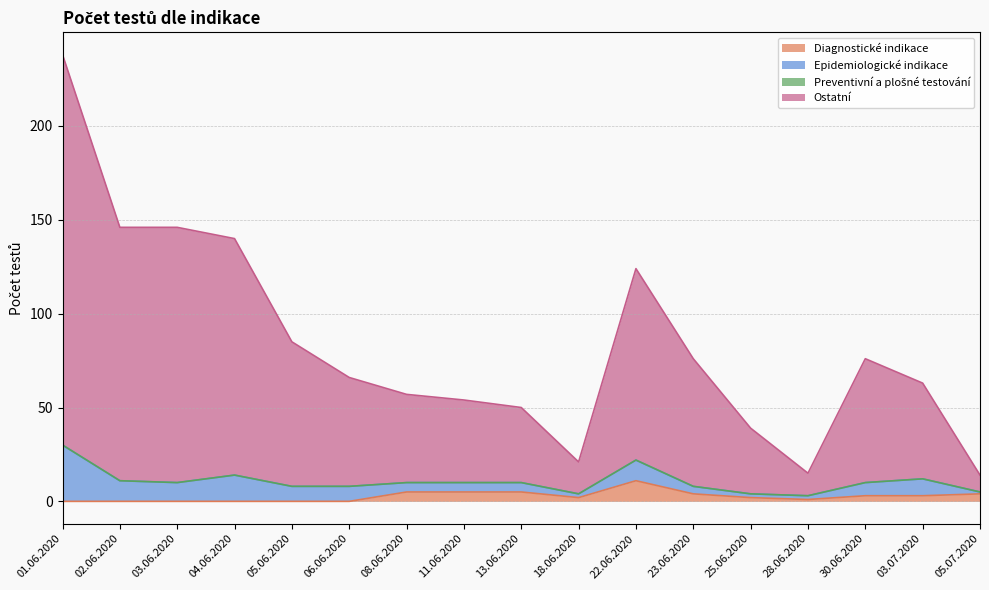

At which category is the sum across all series the highest?

01.06.2020